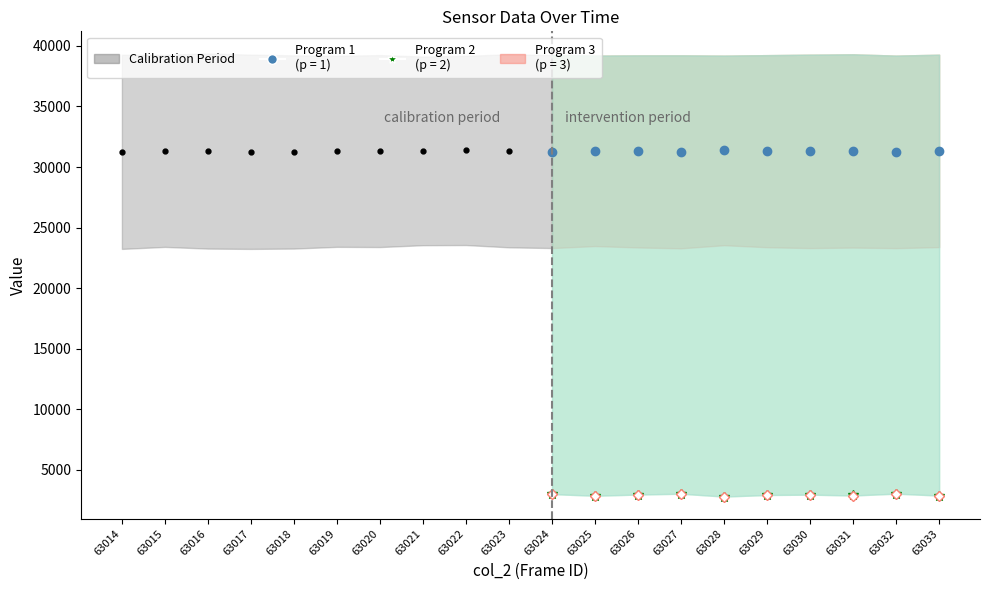

What is the greatest value displayed?

39371